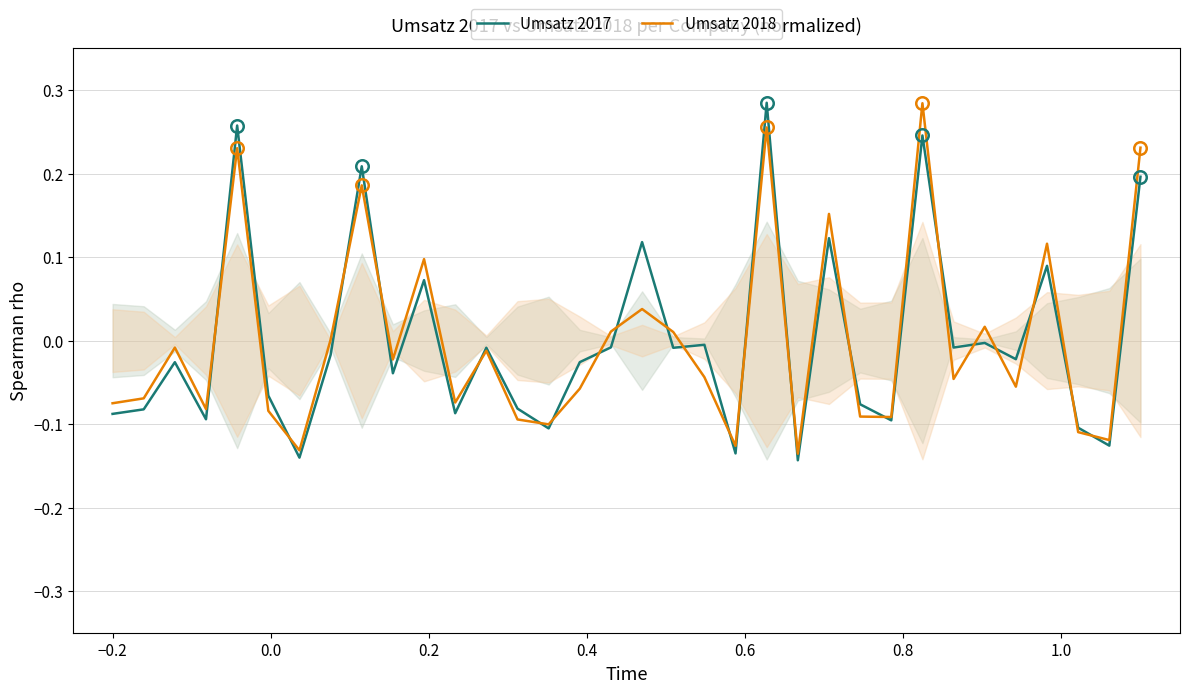

How many lines are shown in the chart?

2